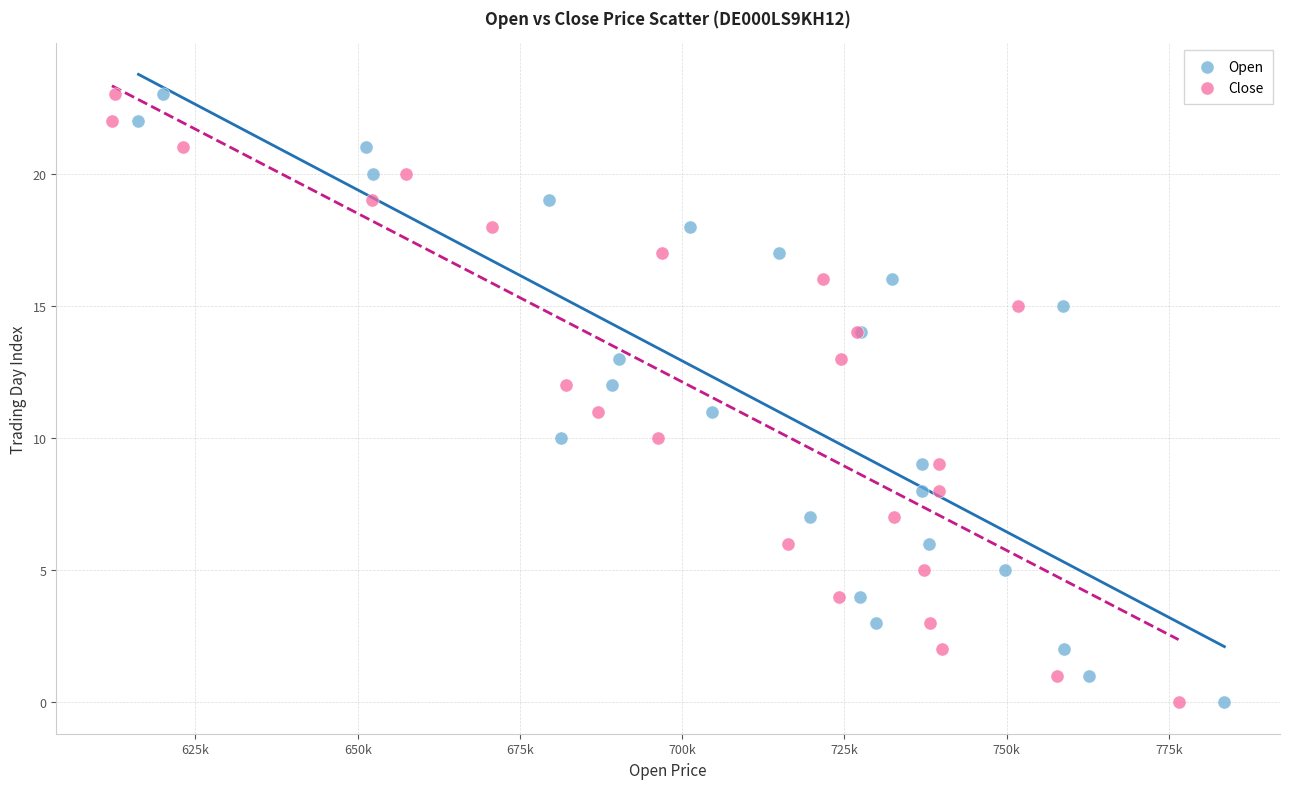

What are all the series names shown in the legend?

Open, Close